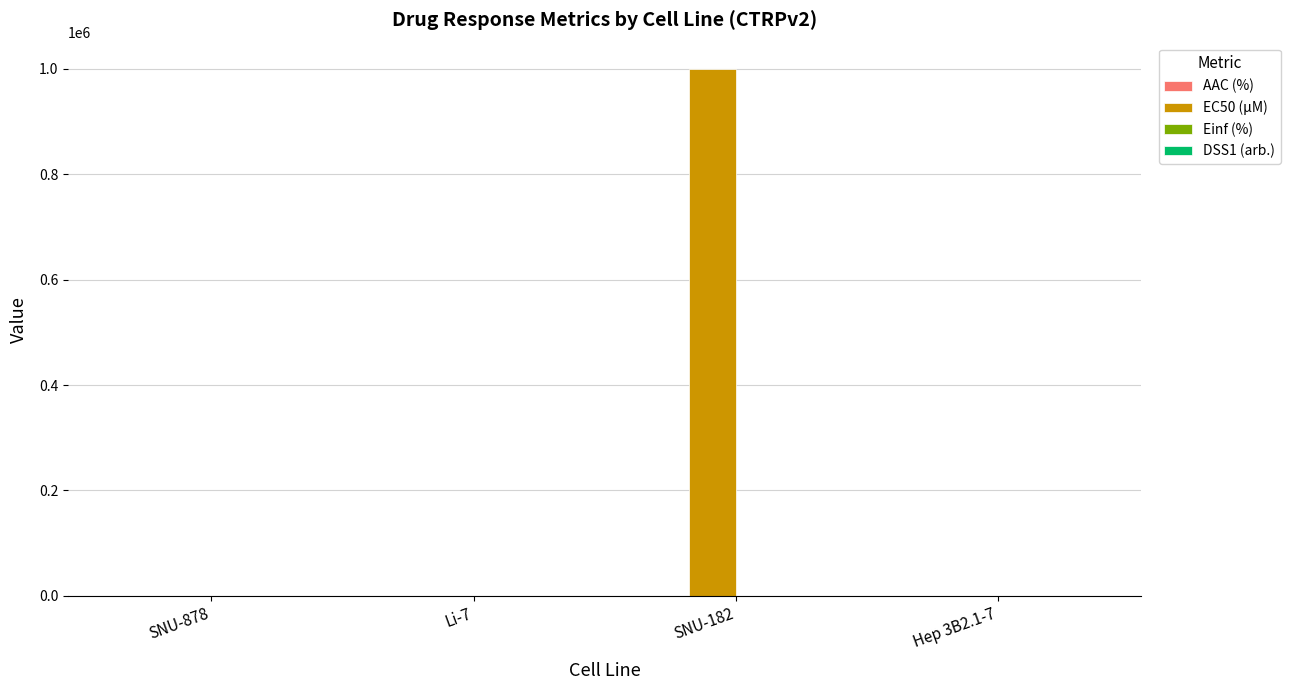

Count the number of categories in the chart.

4